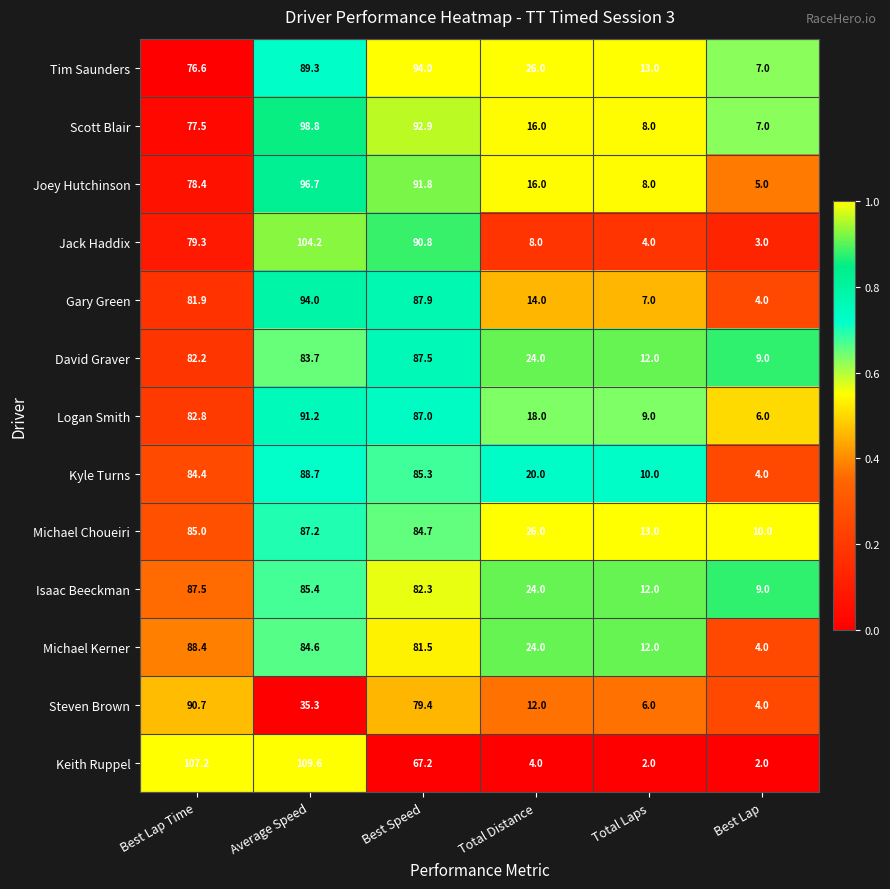

The value of Steven Brown at Total Laps is 6.0. True or false?

True